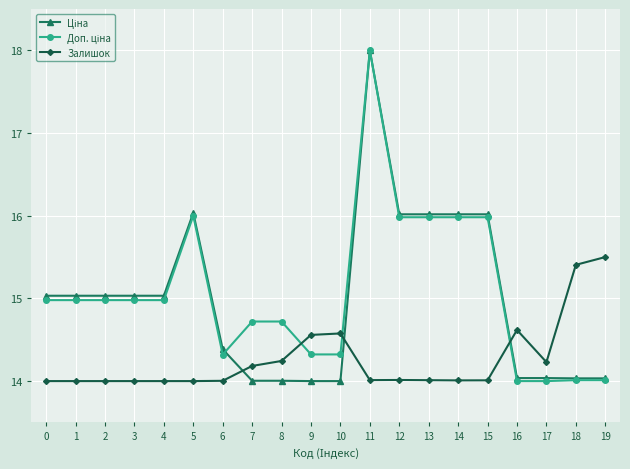

At which category is the sum across all series the highest?

11